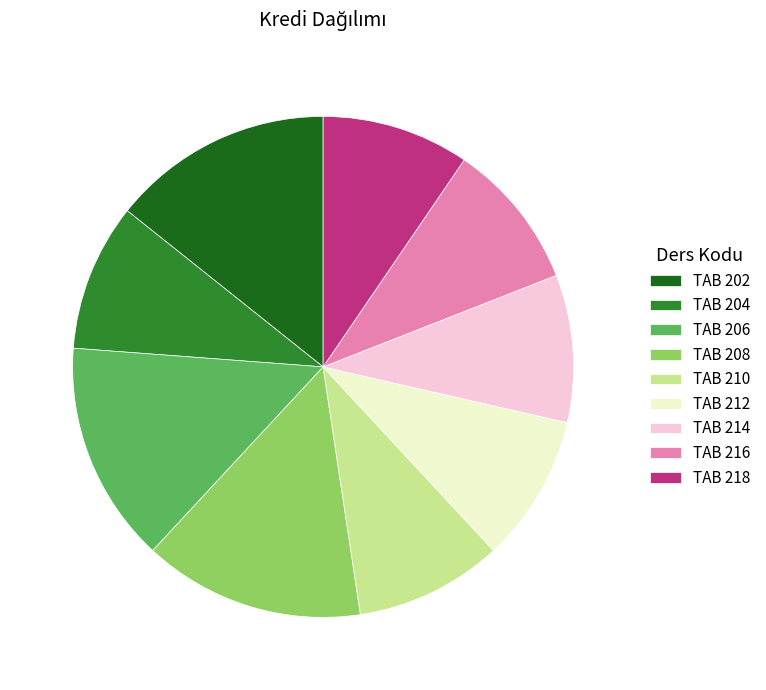

The TAB 208 slice represents 14% of the pie. True or false?

True